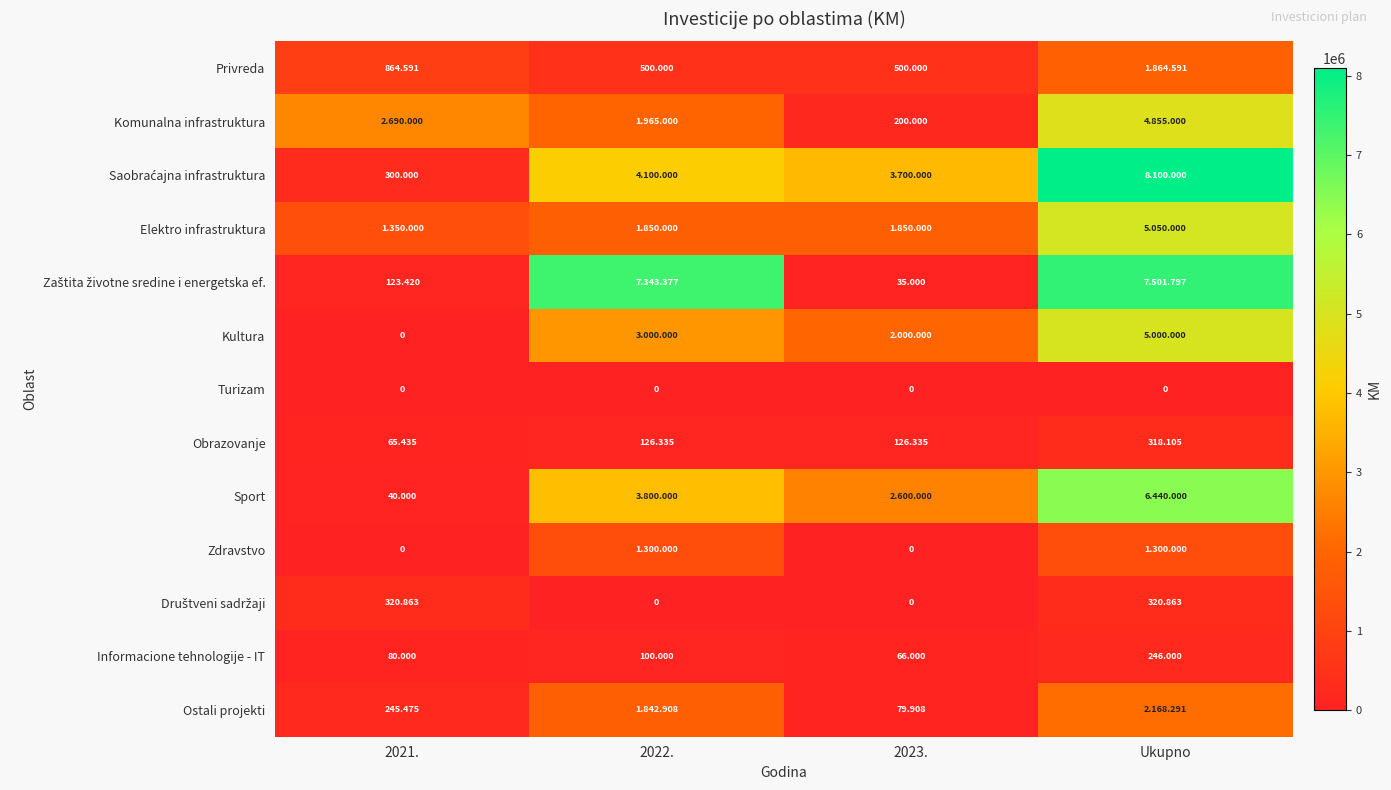

What is the lowest value of the Informacione tehnologije - IT series?

66000